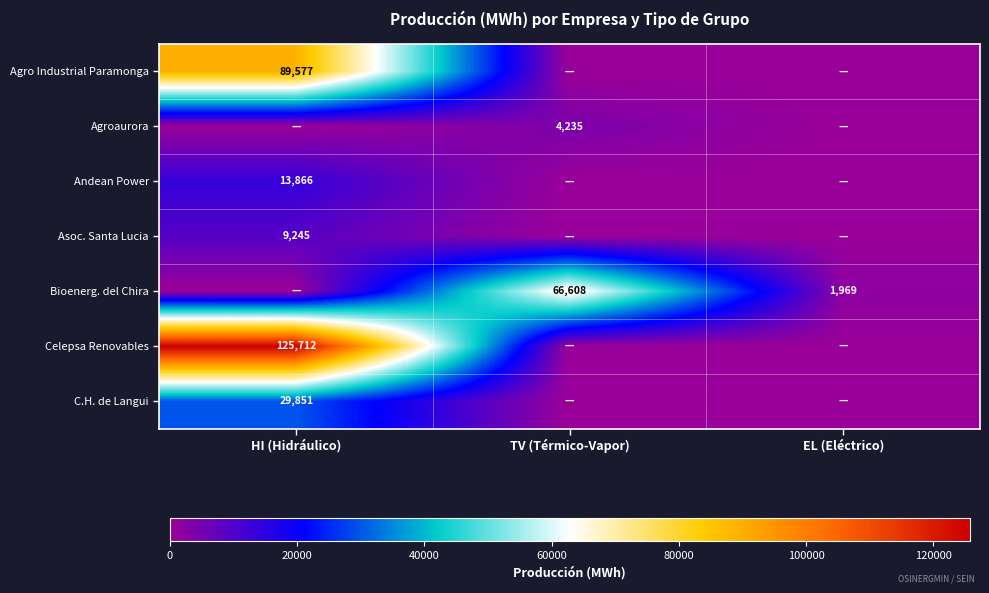

Is it true that Asoc. Santa Lucia equals 4332 at HI (Hidráulico)?

False